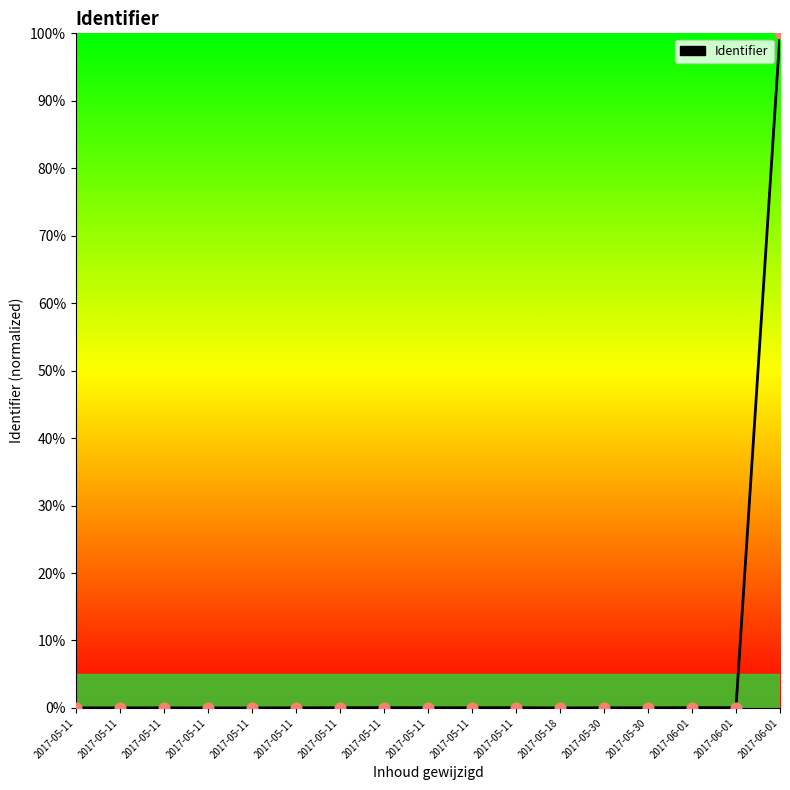

Which has a higher value, 2017-06-01 or 2017-05-30?

2017-06-01